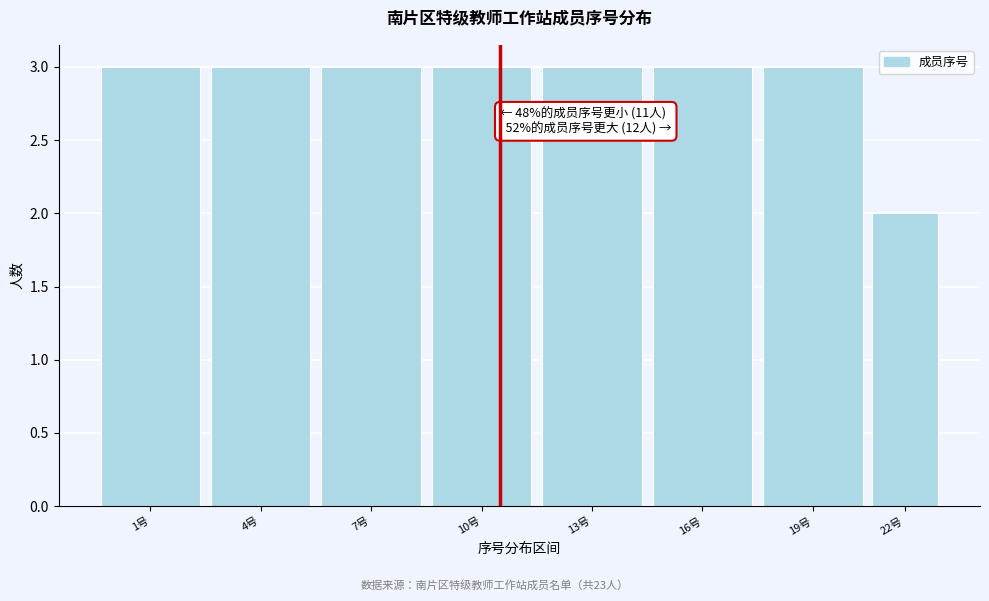

Reading left to right, extract all data points from this chart.

3	3	3	3	3	3	3	2